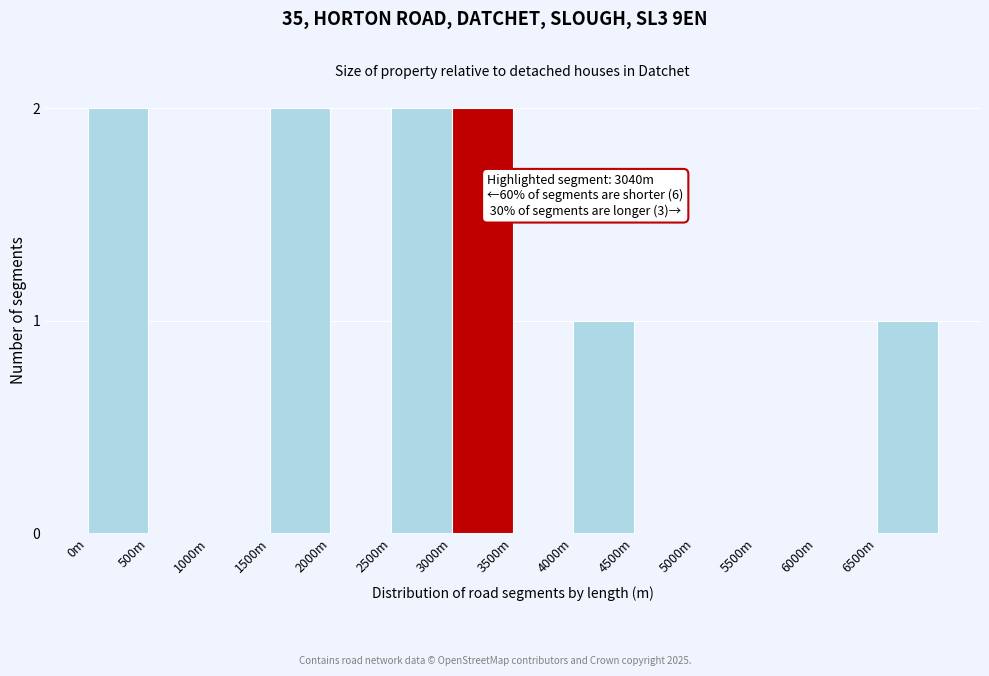

Between 3500m and 6500m, which is larger?

6500m